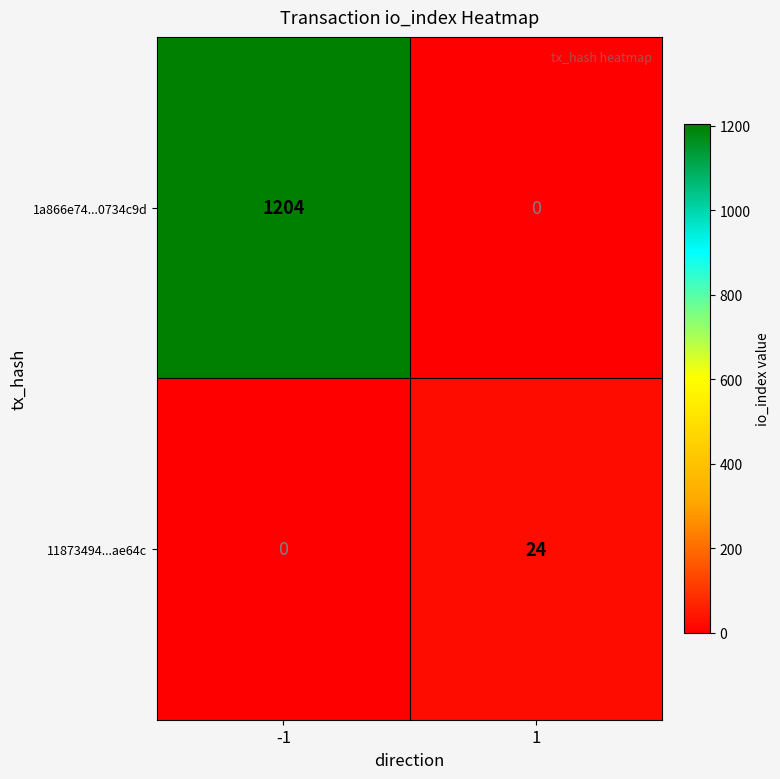

What is the difference between the highest and lowest values at -1?

1204